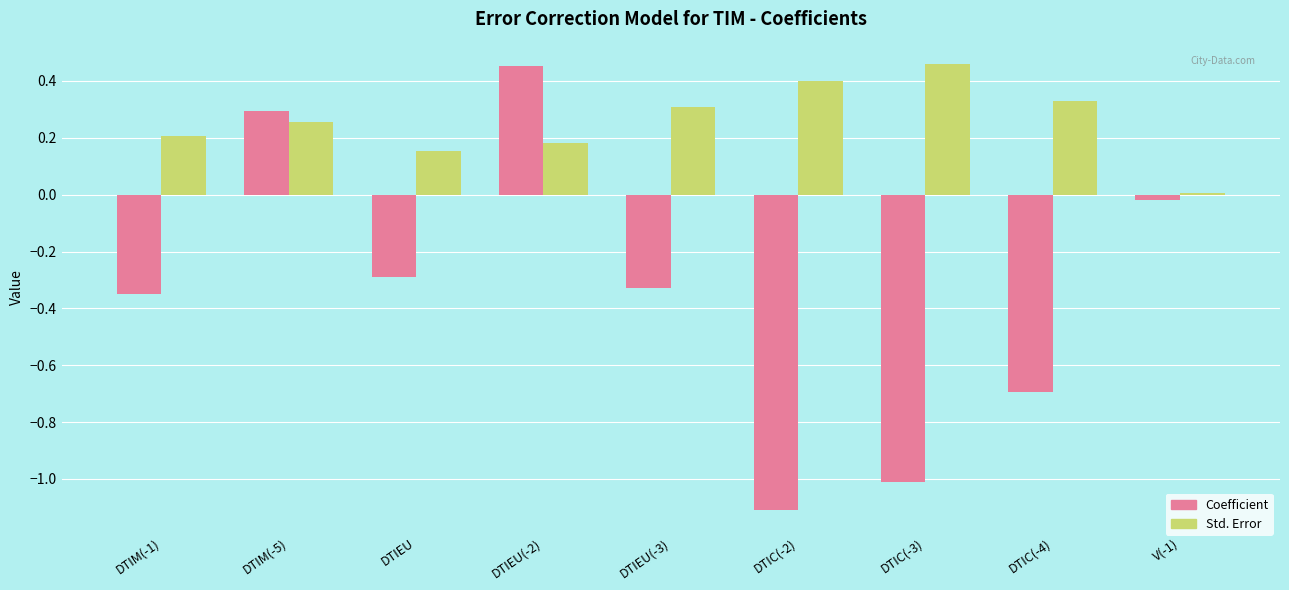

List the labels in order of Coefficient value, largest first.

DTIEU(-2), DTIM(-5), V(-1), DTIEU, DTIEU(-3), DTIM(-1), DTIC(-4), DTIC(-3), DTIC(-2)